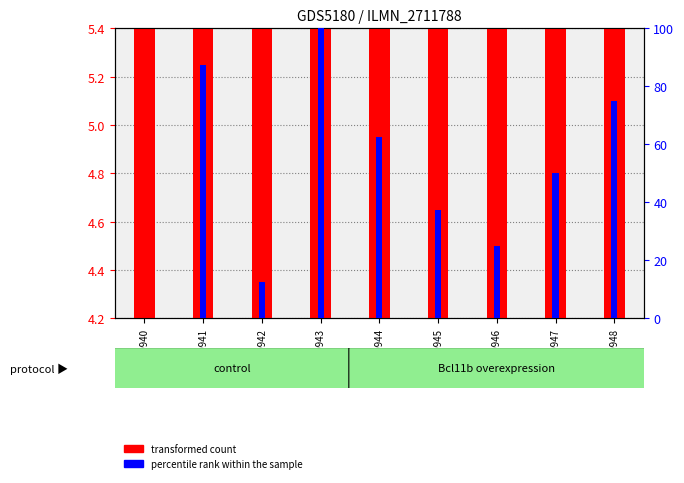

Read the percentile rank within the sample value at GSM769945.

37.5